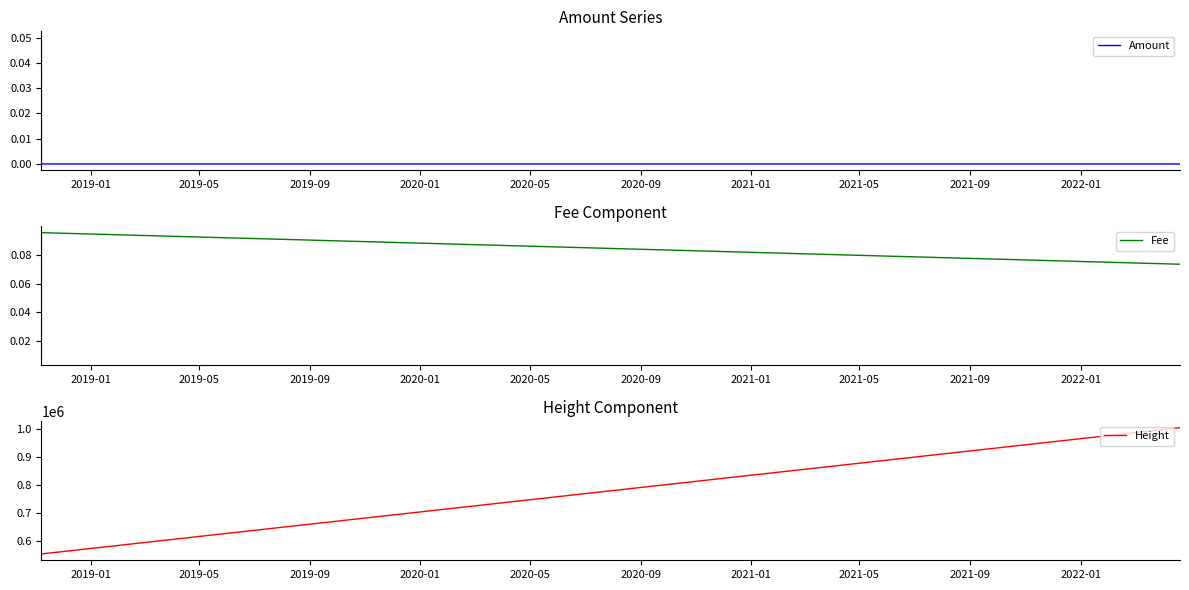

What are all the series names shown in the legend?

Amount, Fee, Height